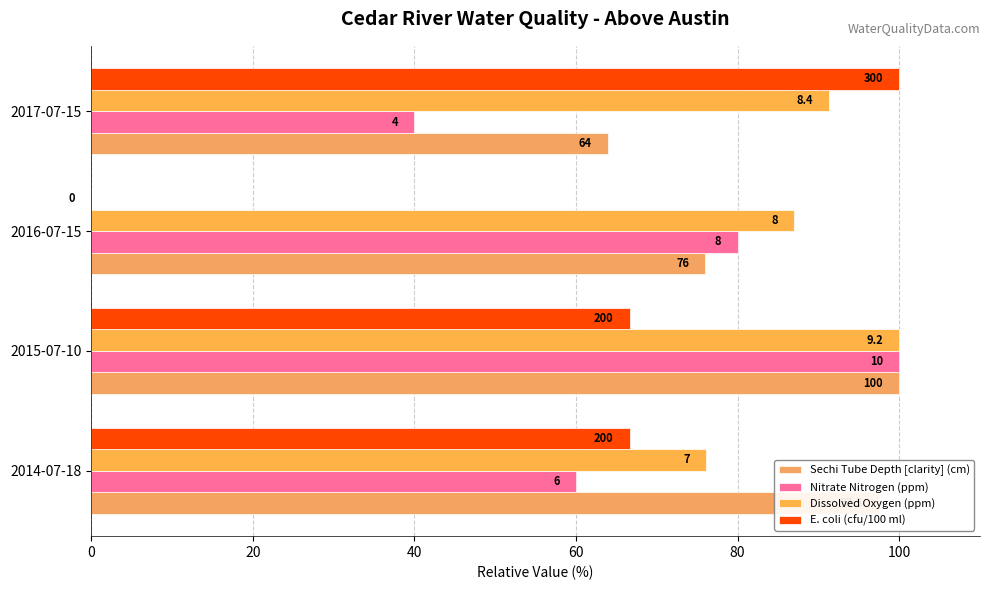

Are the bars grouped side by side (vs. stacked)?

Yes